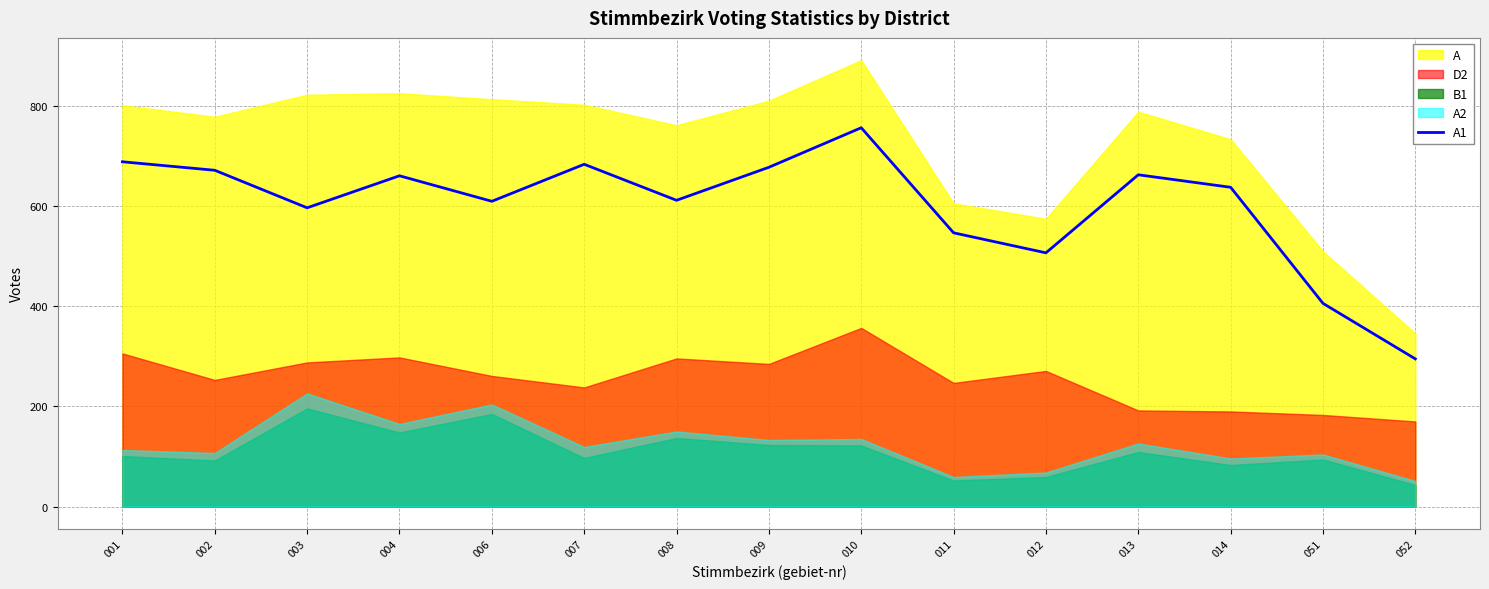

True or false: the data shows 612 at 008.

True